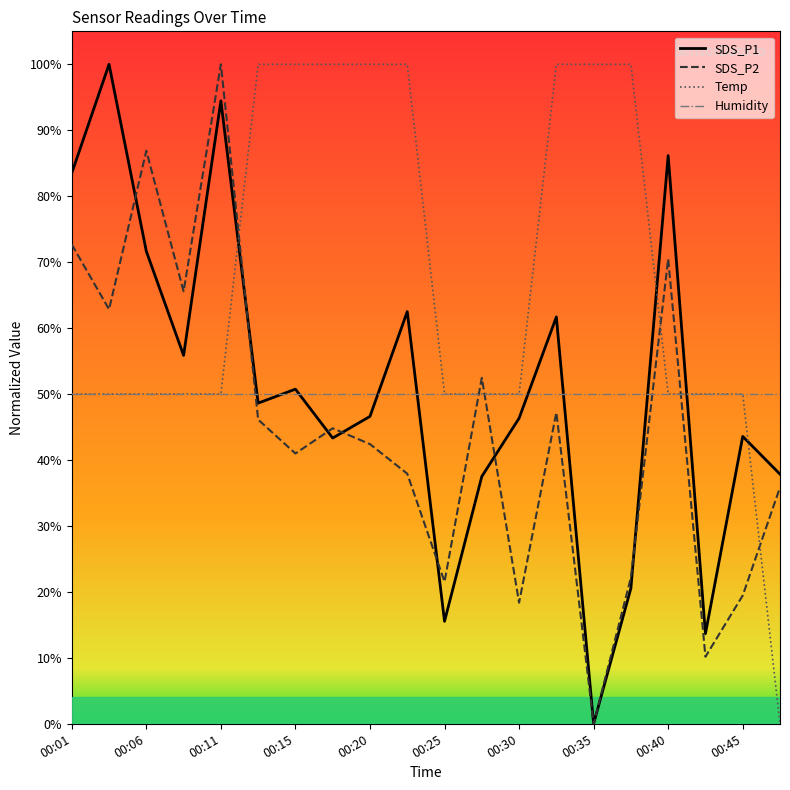

The Humidity series shows 0.5 at 00:11. True or false?

True